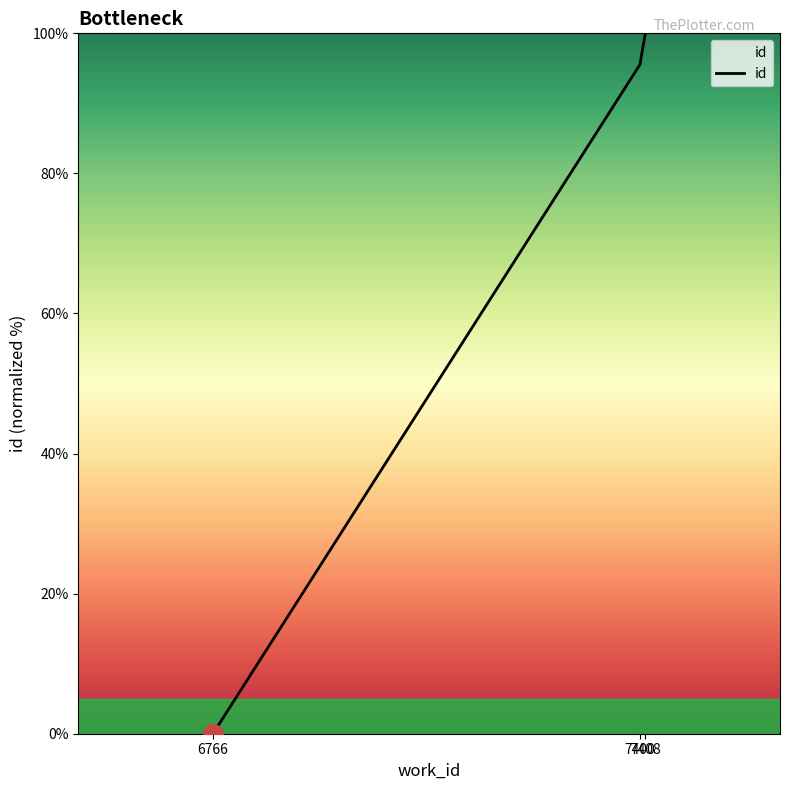

Reading right to left, list all the values displayed in this chart.

100.0	95.5	0.0